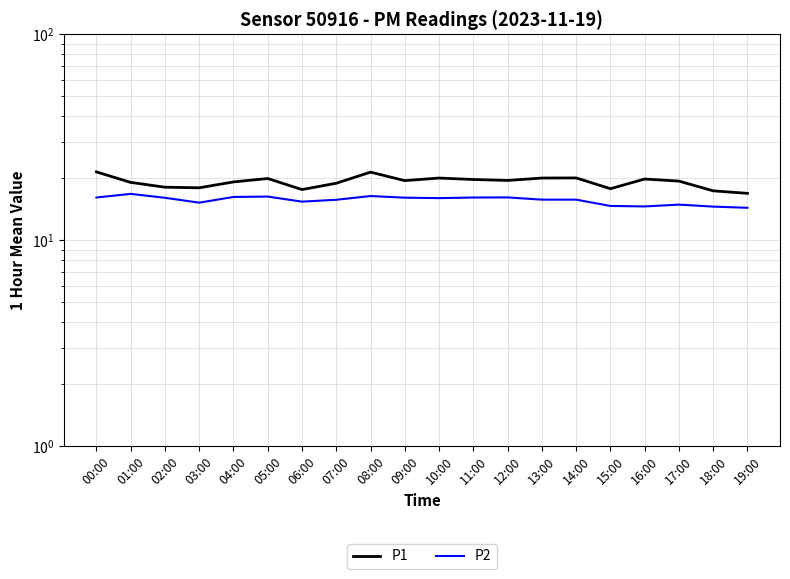

What is the total value across all series at 19:00?

31.3